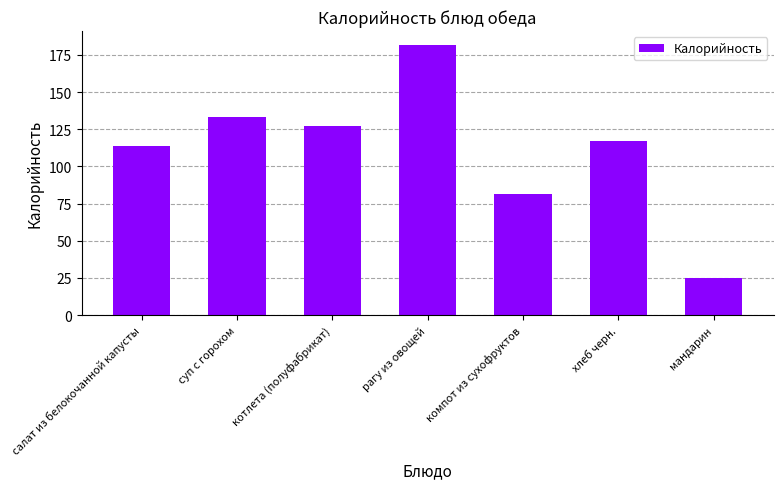

What is the change in value from компот из сухофруктов to мандарин?

-56.3